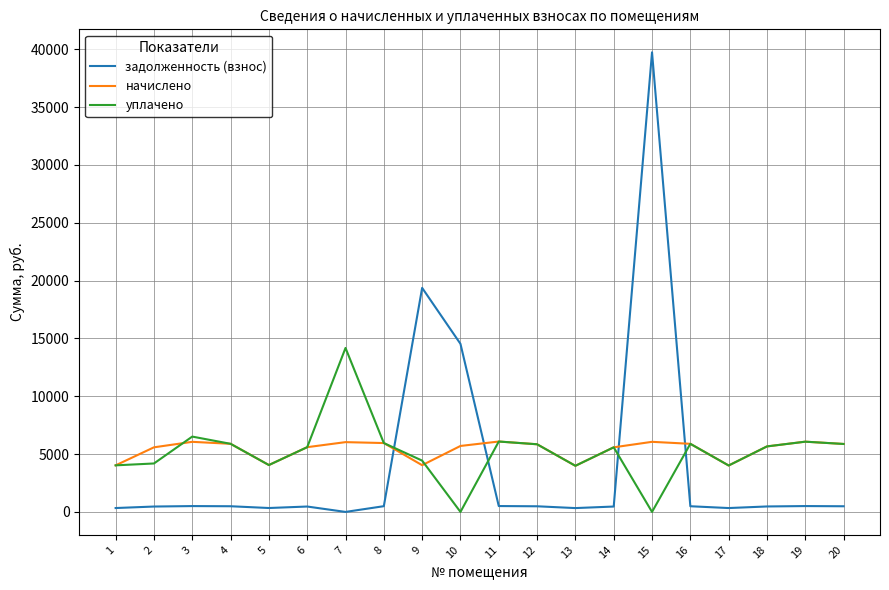

What are all the series names shown in the legend?

задолженность (взнос), начислено, уплачено